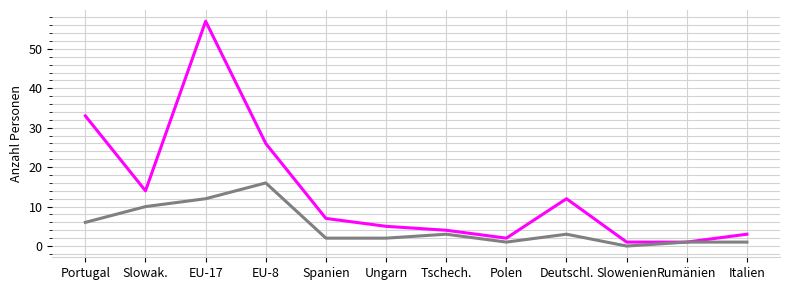

What position from the left is EU-17?

3